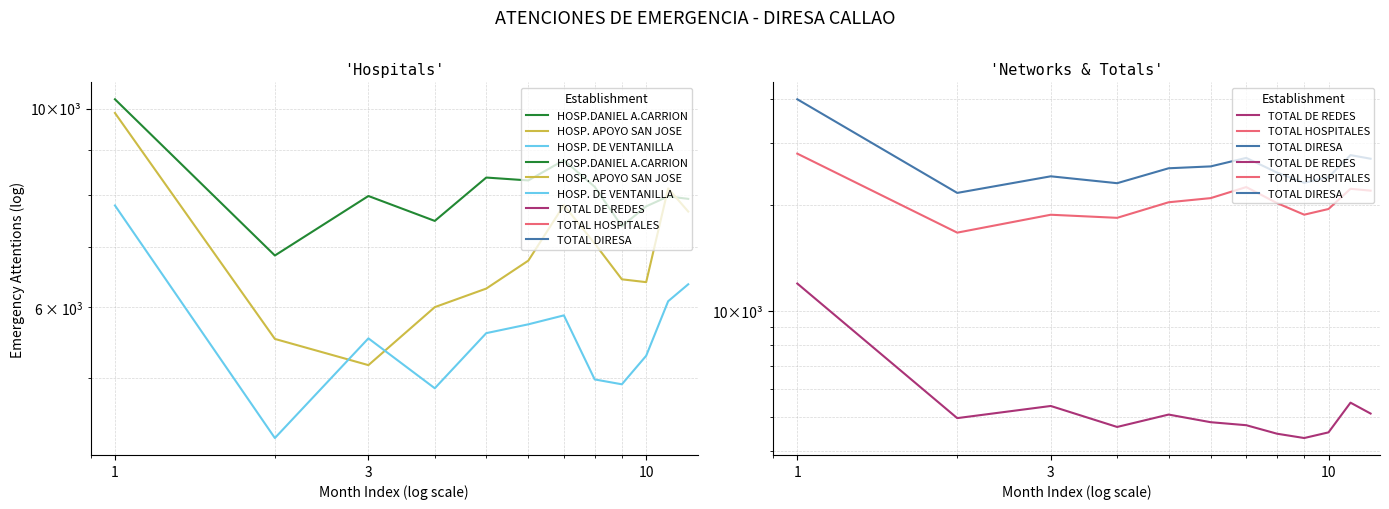

Reading left to right, transcribe all the data shown in this chart.

HOSP.DANIEL A.CARRION: 10251	6853	7989	7492	8378	8316	8761	8180	7390	7778	7981	7930
HOSP. APOYO SAN JOSE: 9895	5527	5166	5999	6293	6763	7803	7068	6445	6398	8147	7675
HOSP. DE VENTANILLA: 7796	4281	5535	4867	5610	5739	5873	4979	4917	5292	6091	6363
TOTAL DE REDES: 11988	4968	5379	4689	5085	4837	4743	4486	4361	4526	5497	5119
TOTAL HOSPITALES: 28052	16726	18805	18429	20404	20967	22537	20296	18812	19526	22284	22016
TOTAL DIRESA: 40040	21694	24184	23118	25489	25804	27280	24782	23173	24052	27781	27135